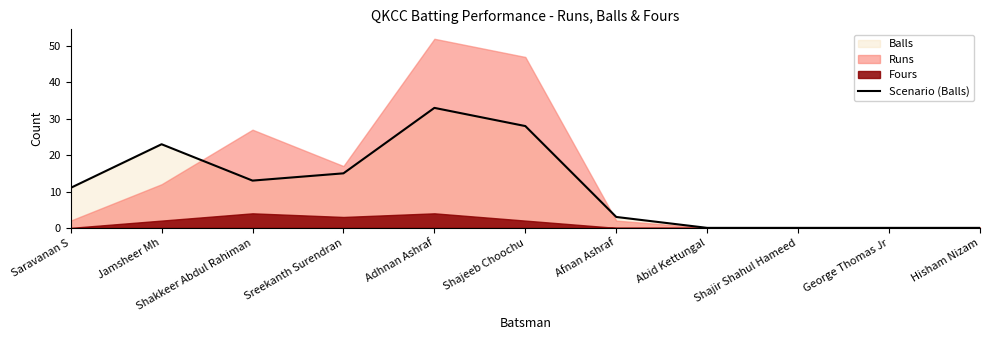

List the labels in order of value, largest first.

Adhnan Ashraf, Shajeeb Choochu, Jamsheer Mh, Sreekanth Surendran, Shakkeer Abdul Rahiman, Saravanan S, Afnan Ashraf, Abid Kettungal, Shajir Shahul Hameed, George Thomas Jr, Hisham Nizam